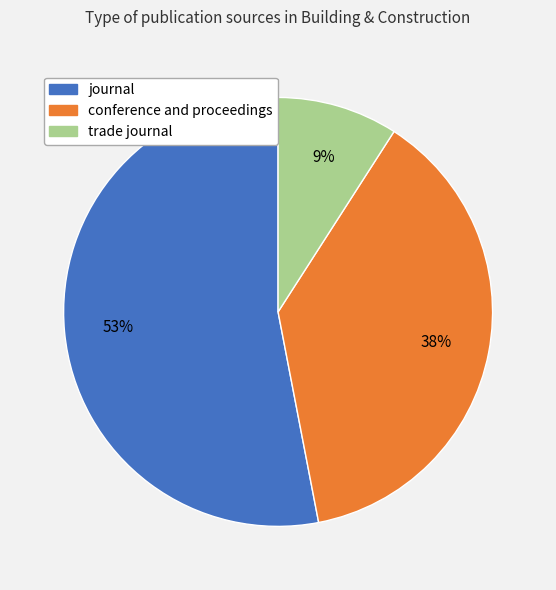

What is the ratio of the value at conference and proceedings to the value at journal?

0.7